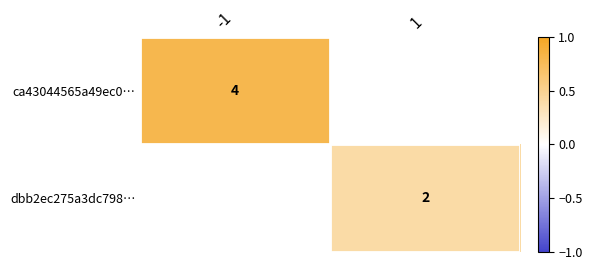

Is it true that ca43044565a49ec0… equals 4 at -1?

True